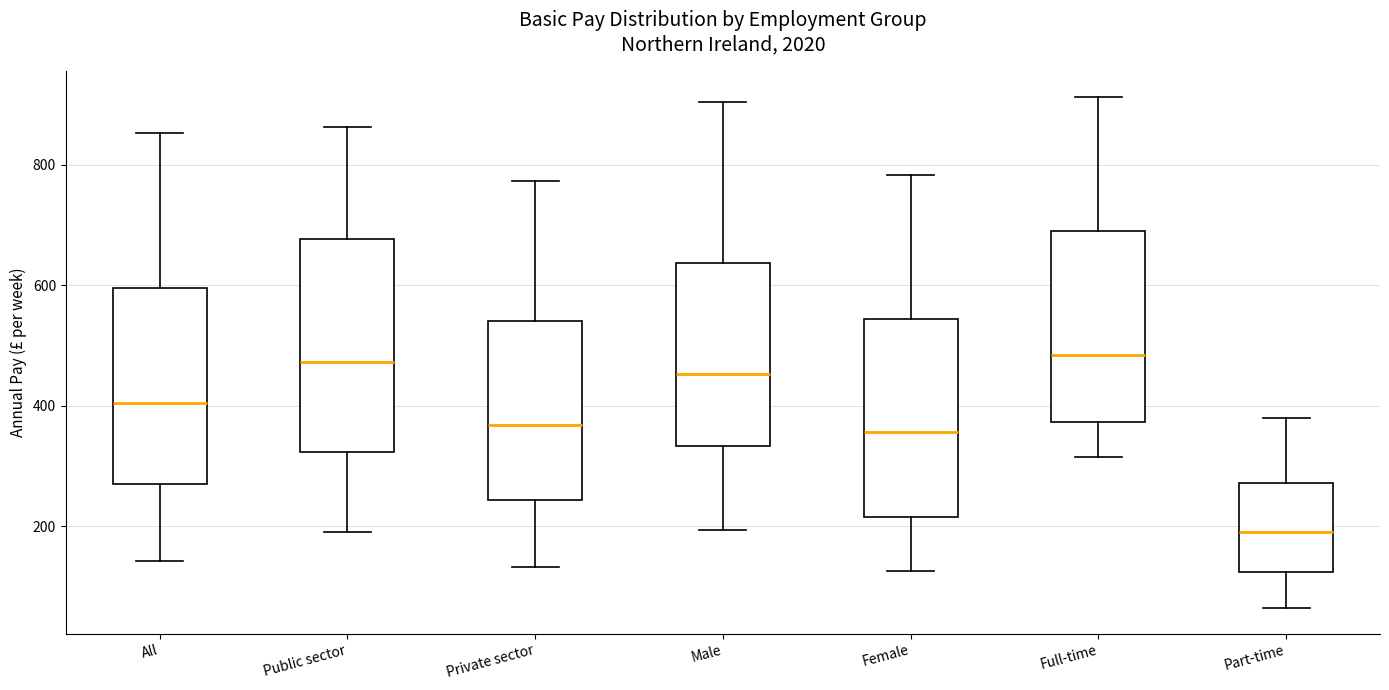

Reading left to right, read every box against the y-axis: the position of its median line, the range the box covers, and the ends of its whiskers. The values are not printed on the chart, so give them approximately, as read against the axis.

All: median 400, box 280 to 600, whiskers 140 to 860
Public sector: median 480, box 320 to 680, whiskers 200 to 860
Private sector: median 360, box 240 to 540, whiskers 140 to 780
Male: median 460, box 340 to 640, whiskers 200 to 900
Female: median 360, box 220 to 540, whiskers 120 to 780
Full-time: median 480, box 380 to 680, whiskers 320 to 920
Part-time: median 200, box 120 to 280, whiskers 60 to 380